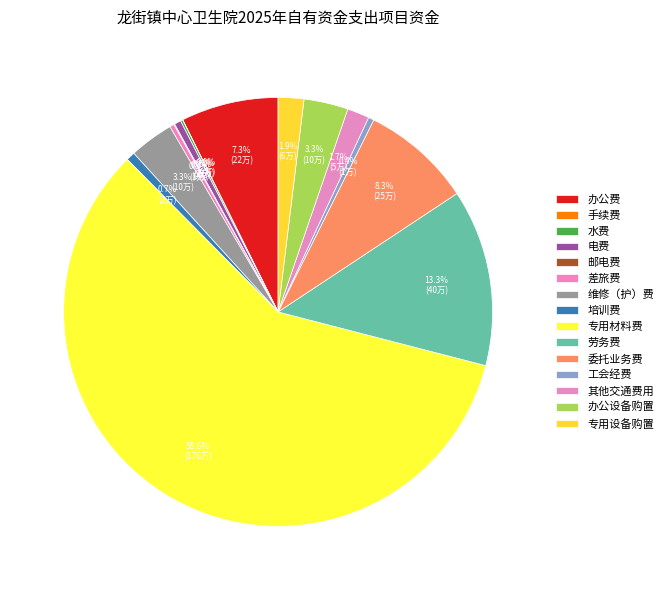

Rank the categories by value from lowest to highest.

手续费, 邮电费, 水费, 差旅费, 工会经费, 电费, 培训费, 其他交通费用, 专用设备购置, 维修（护）费, 办公设备购置, 办公费, 委托业务费, 劳务费, 专用材料费